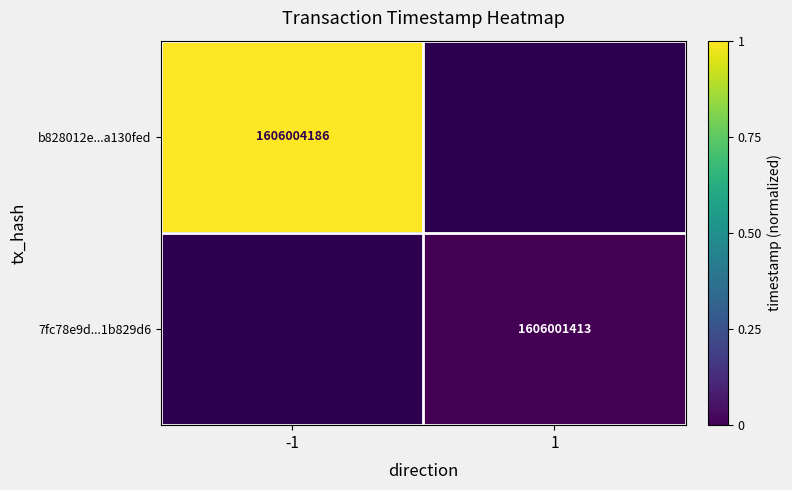

Is the value of 7fc78e9d...1b829d6 at 1 greater than the value of b828012e...a130fed at -1?

No